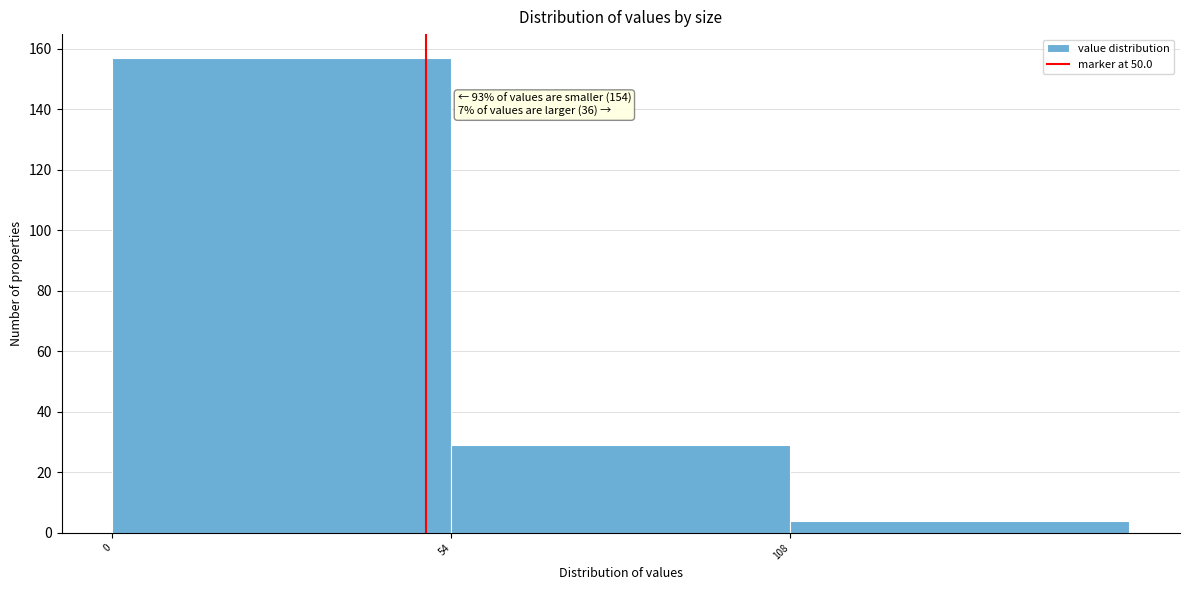

Which range on the x-axis has the tallest bar?

0 to 54